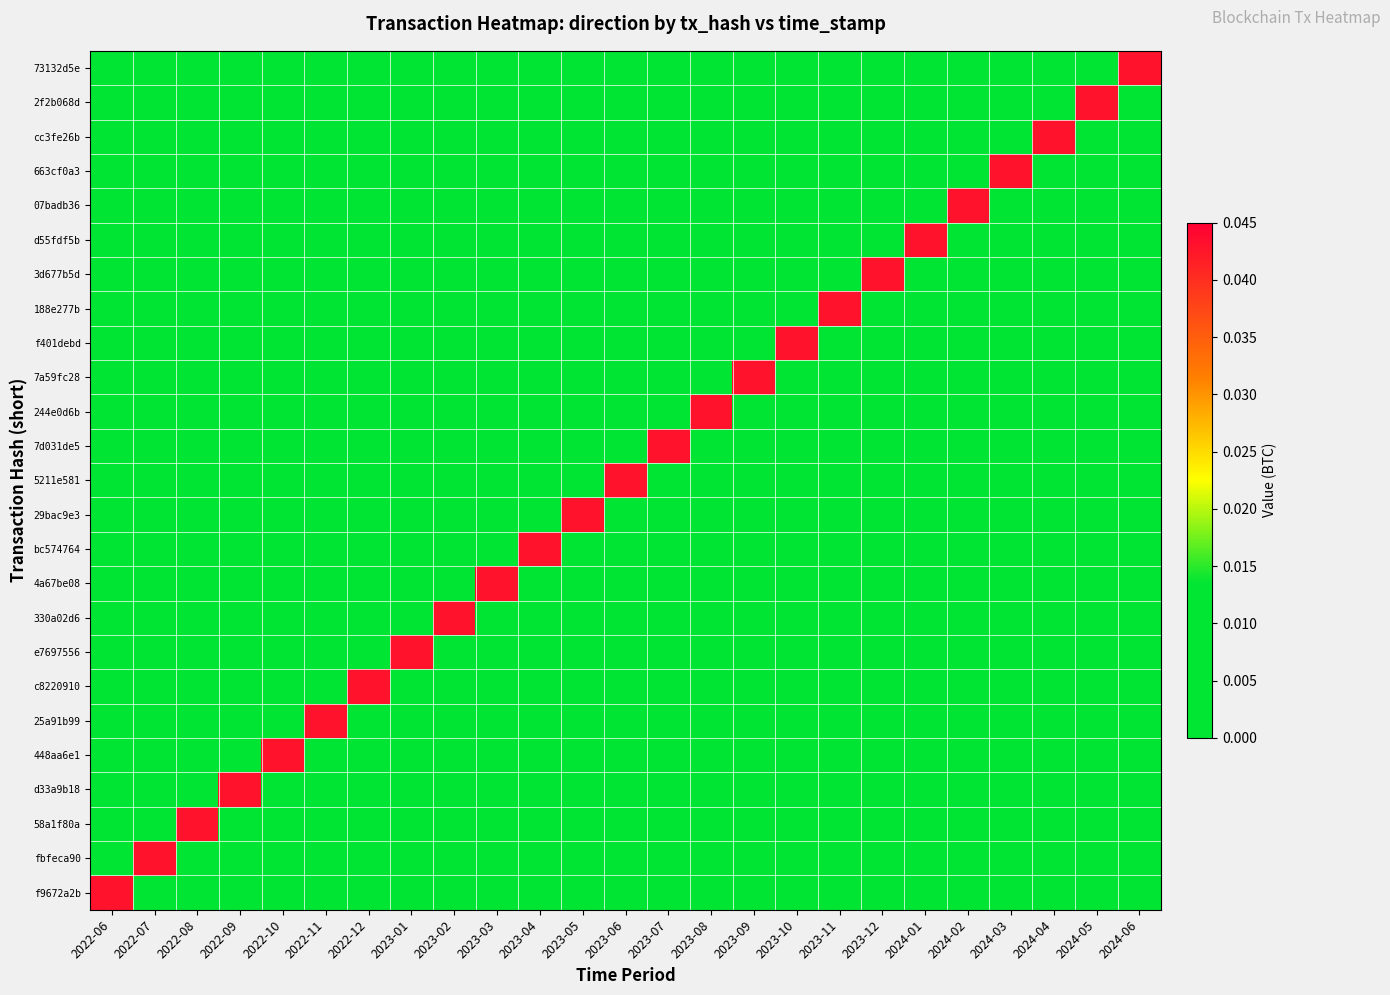

How many series are shown in this chart?

25